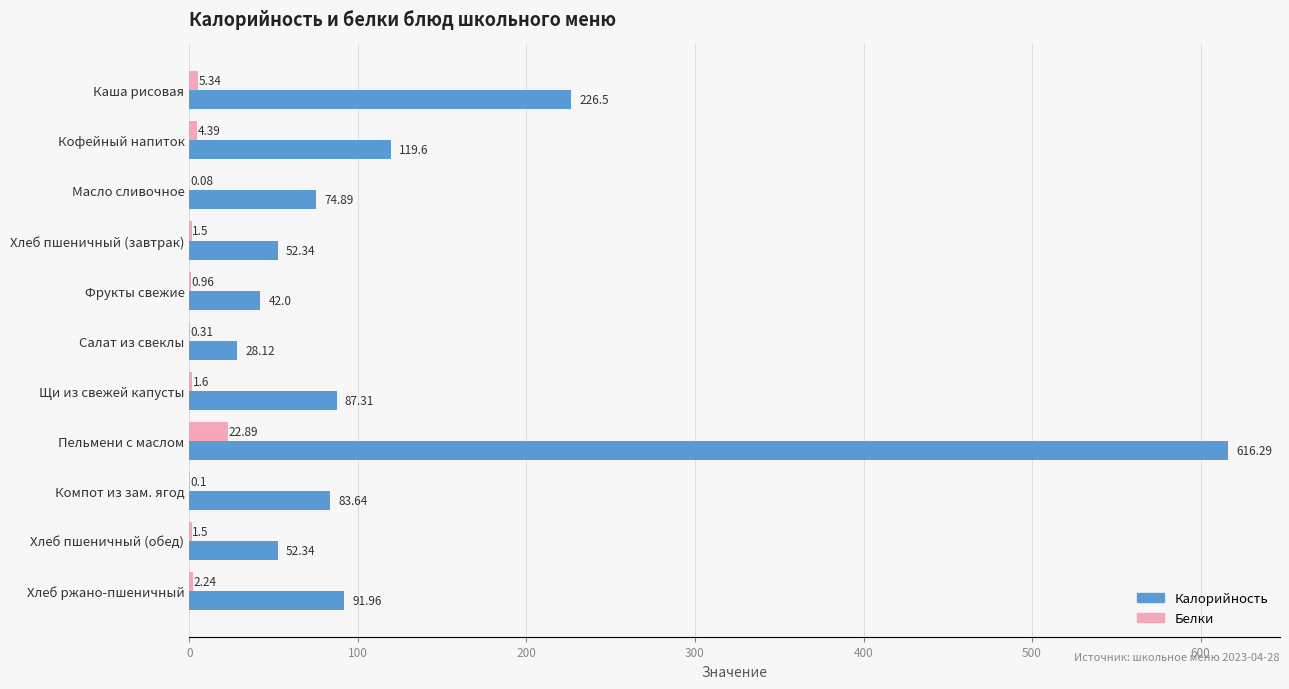

At which category is the sum across all series the highest?

Пельмени с маслом